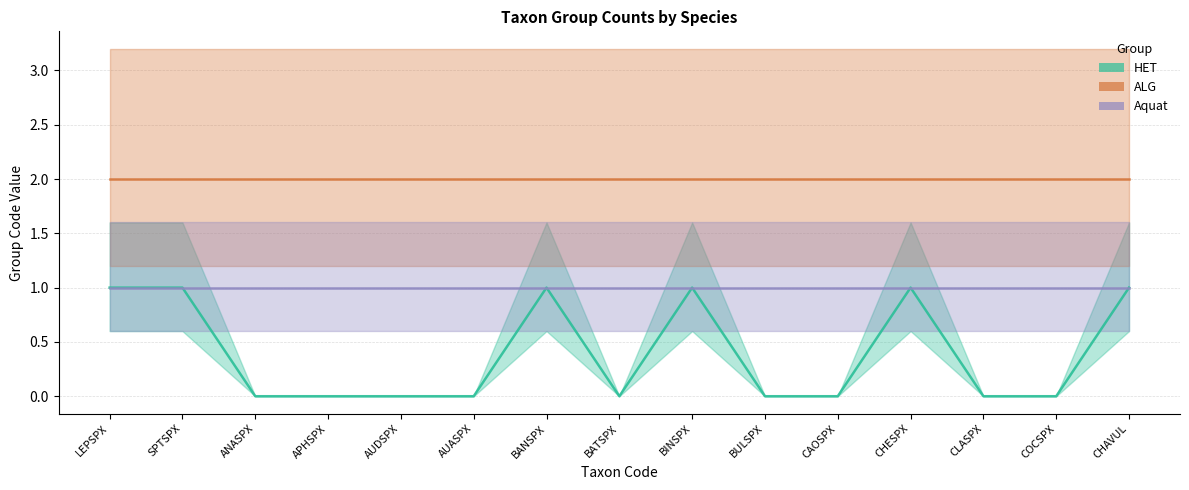

At AUDSPX, list the series in order from largest to smallest.

ALG, Aquat, HET